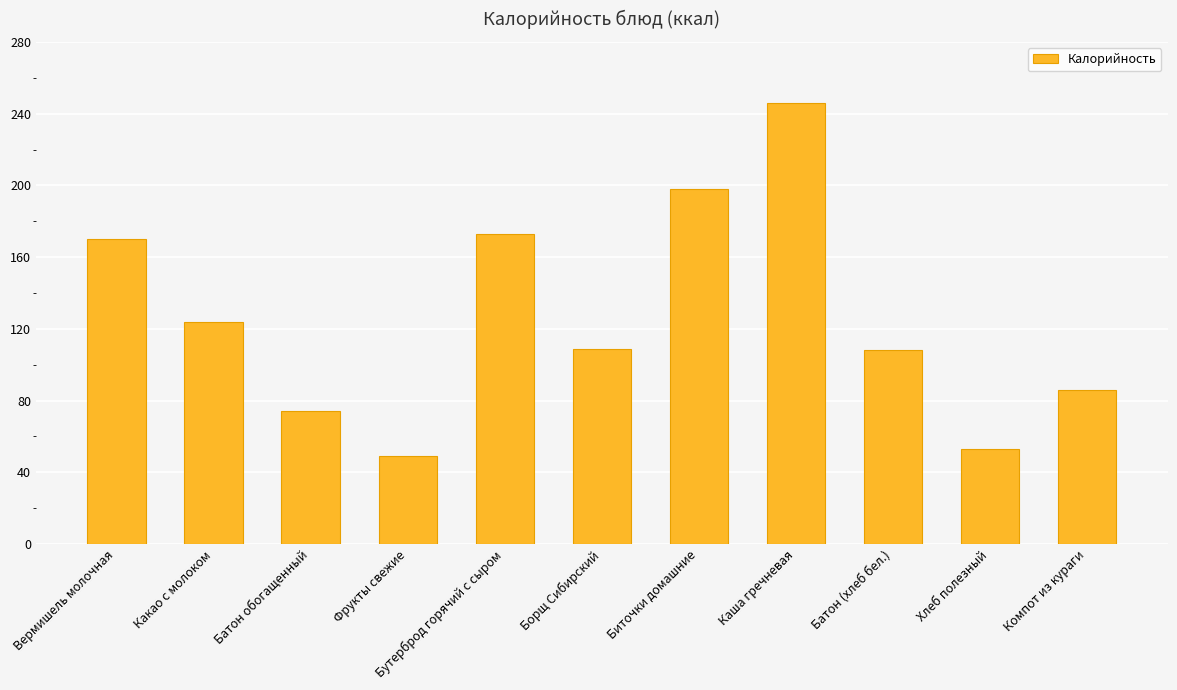

What is the difference between the maximum and minimum values?

197